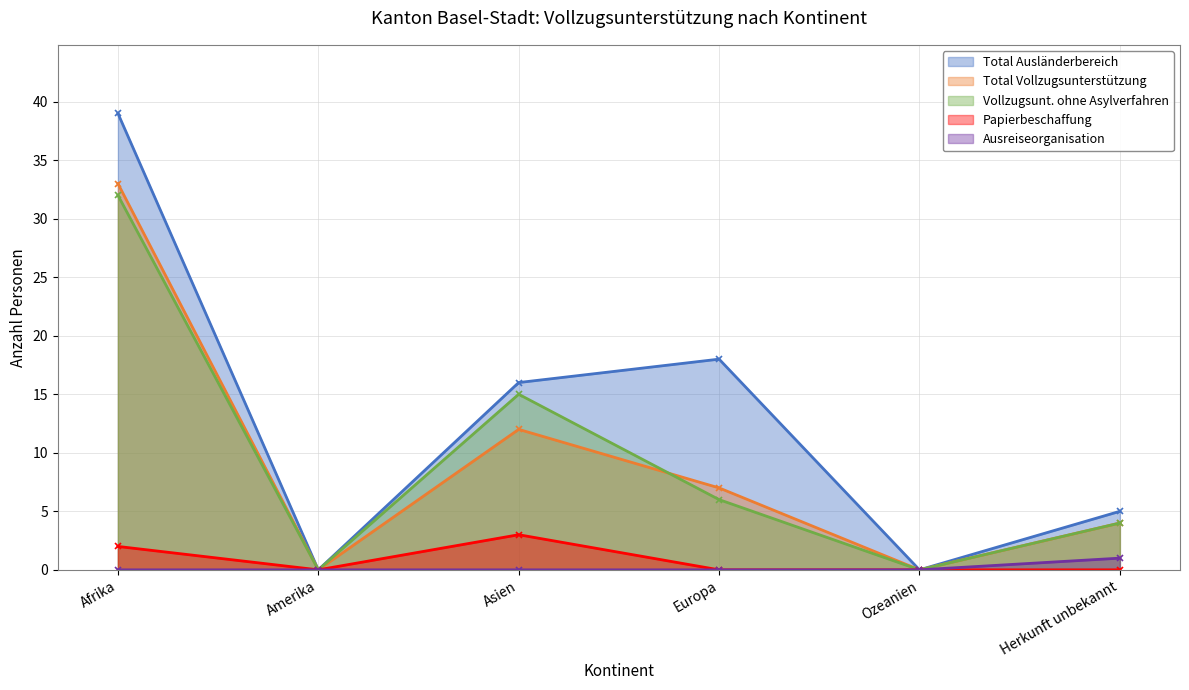

Which label corresponds to the smallest value in the chart?

Amerika